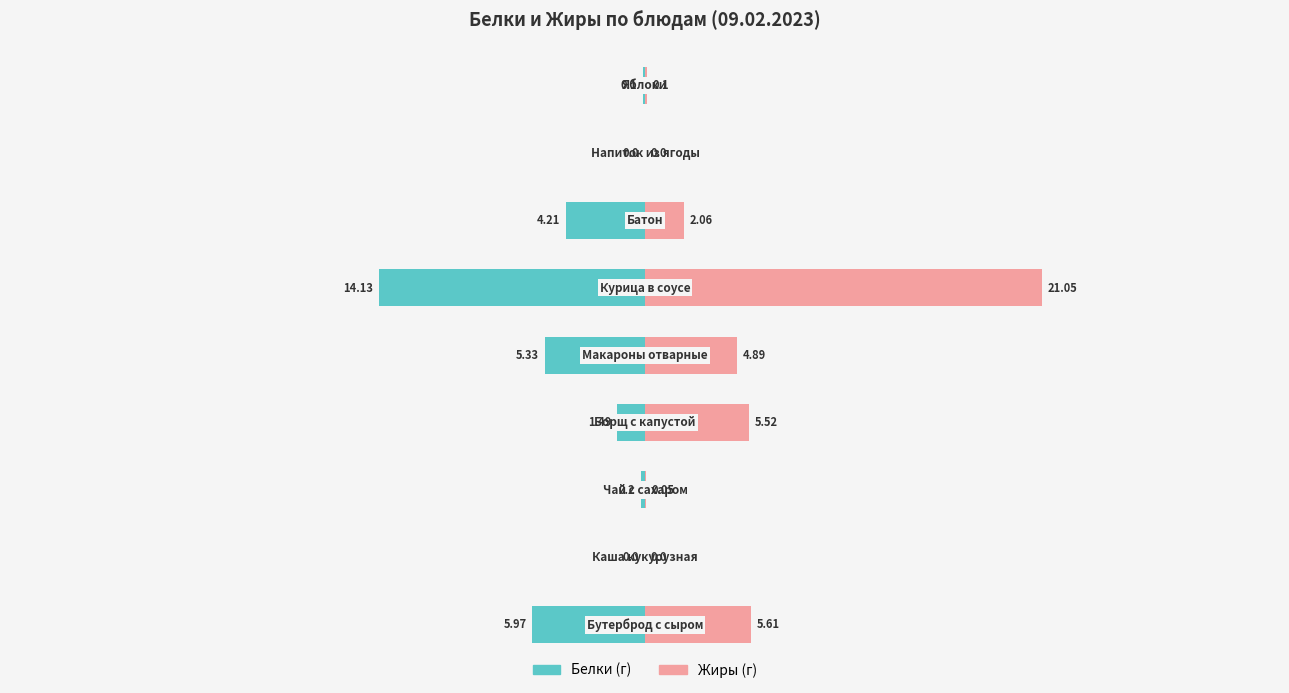

The value of Белки at 6 is -7.0. True or false?

False